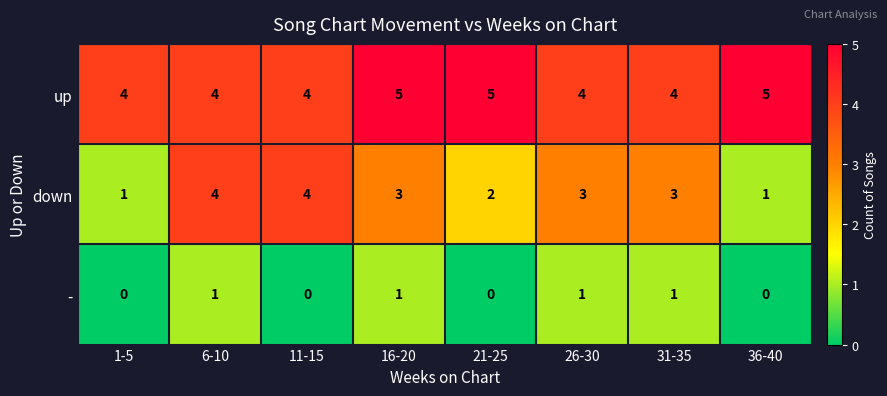

List the series in order of their peak value, lowest first.

-, down, up